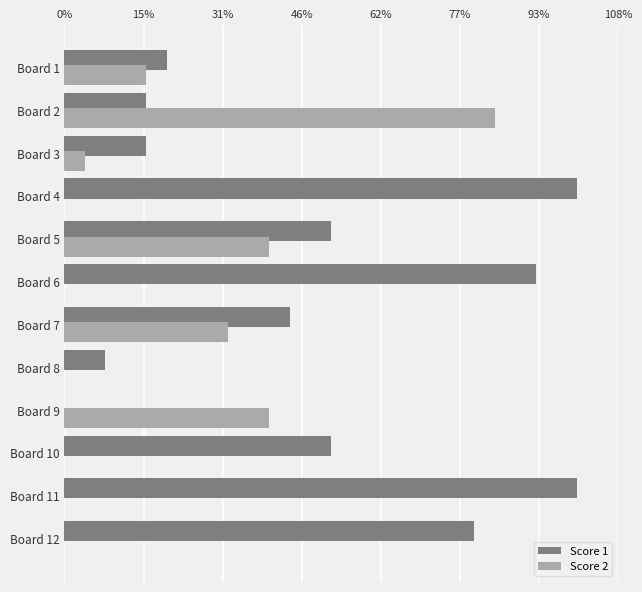

What are all the series names shown in the legend?

Score 1, Score 2